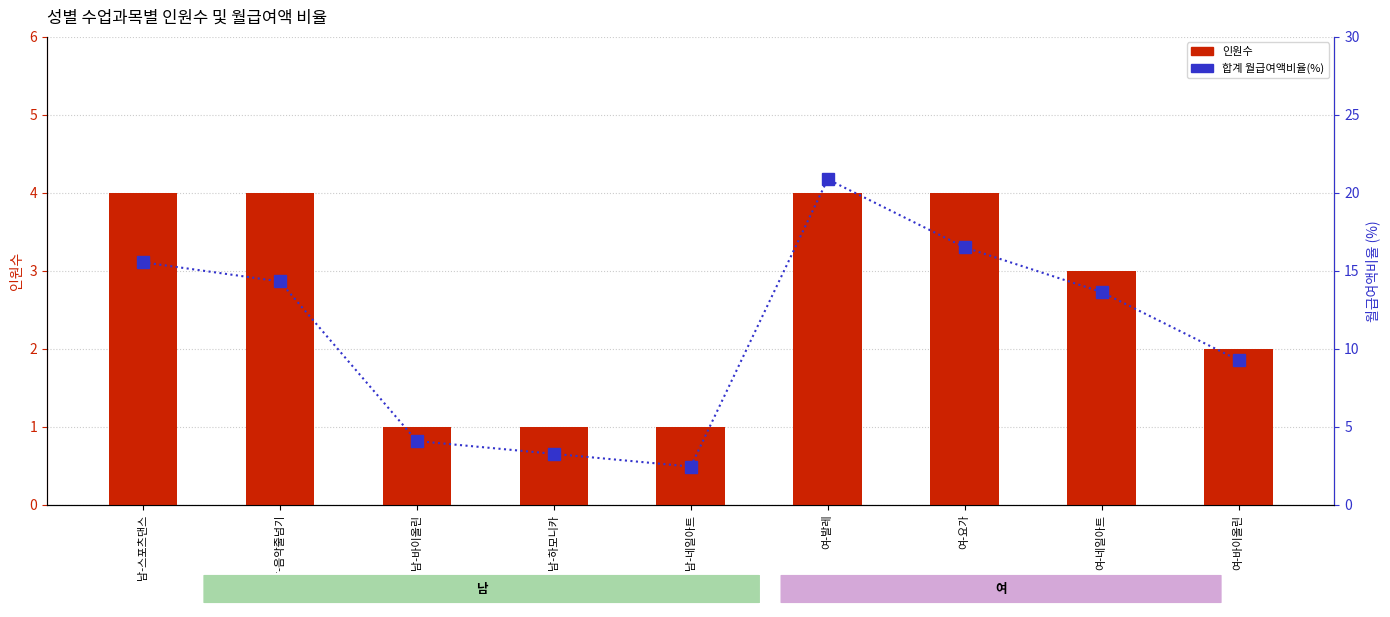

What is the label of the 3rd bar from the right?

여-요가